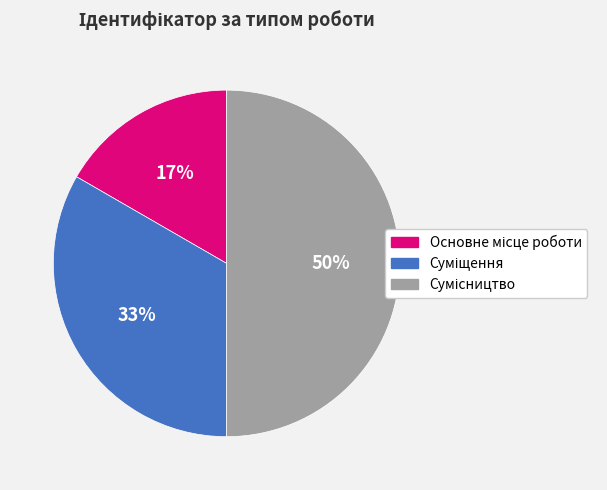

How many slices are in this pie chart?

3